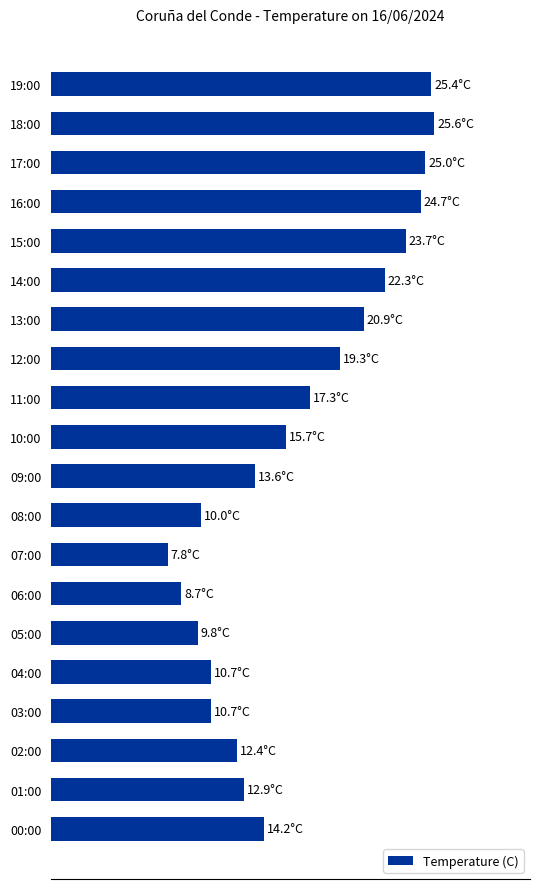

What is the smallest value displayed?

7.8